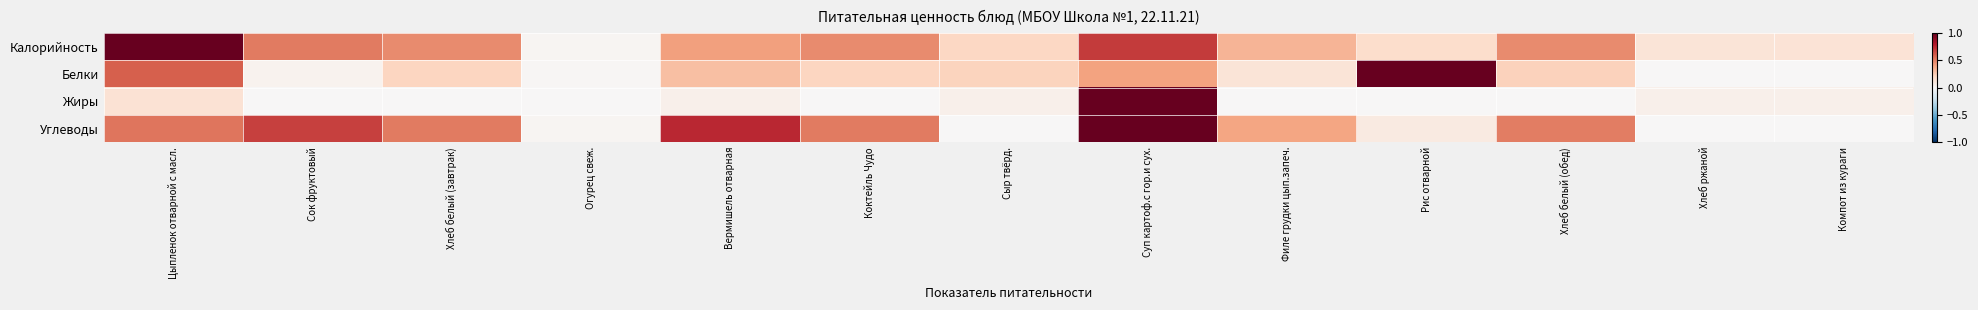

At which category does the chart reach its peak across all series?

Цыпленок отварной с масл.